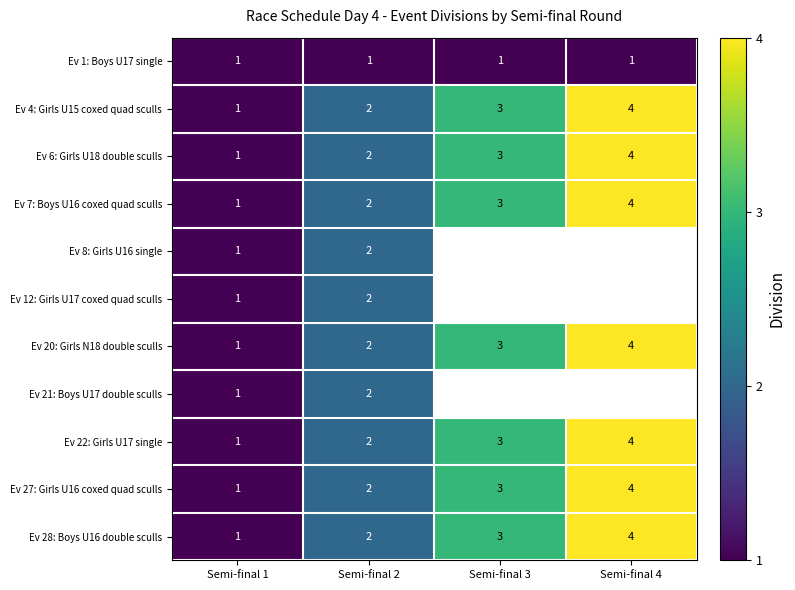

What is the maximum value shown in the chart?

4